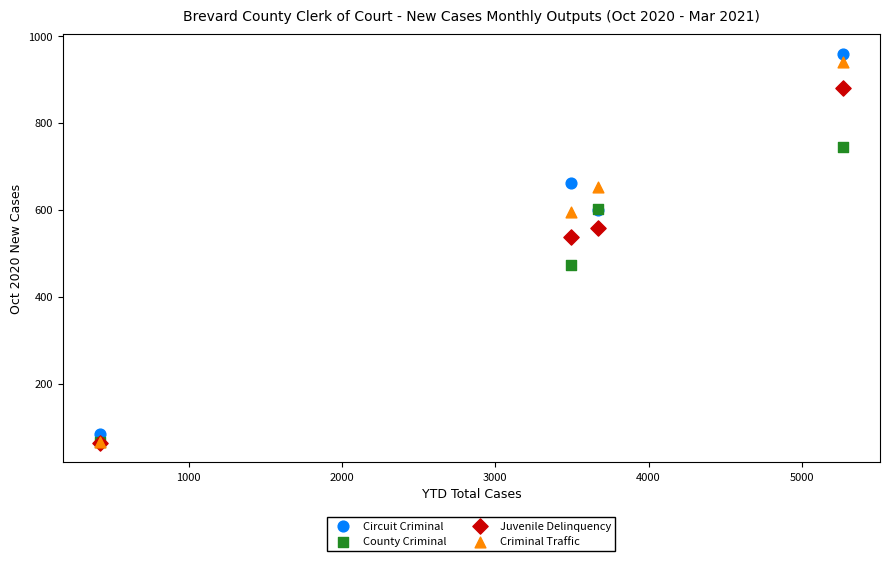

Across all series, what Y value is closest to 511?

537